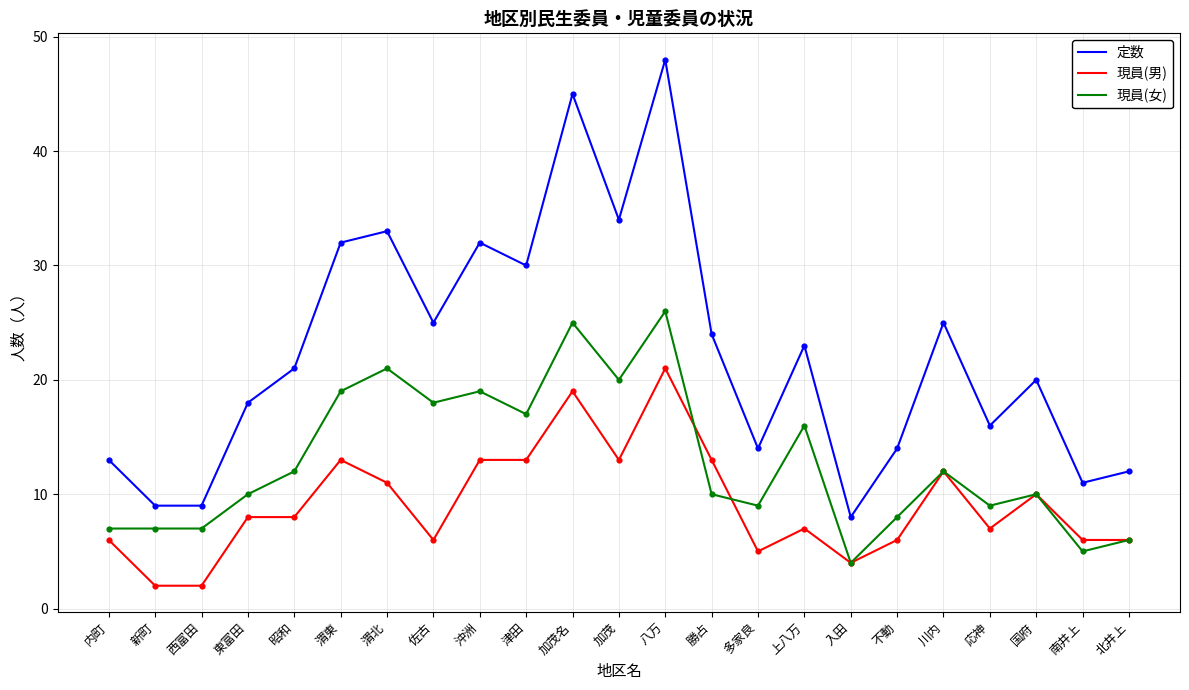

Which series changed the most between 東富田 and 佐古?

現員(女)